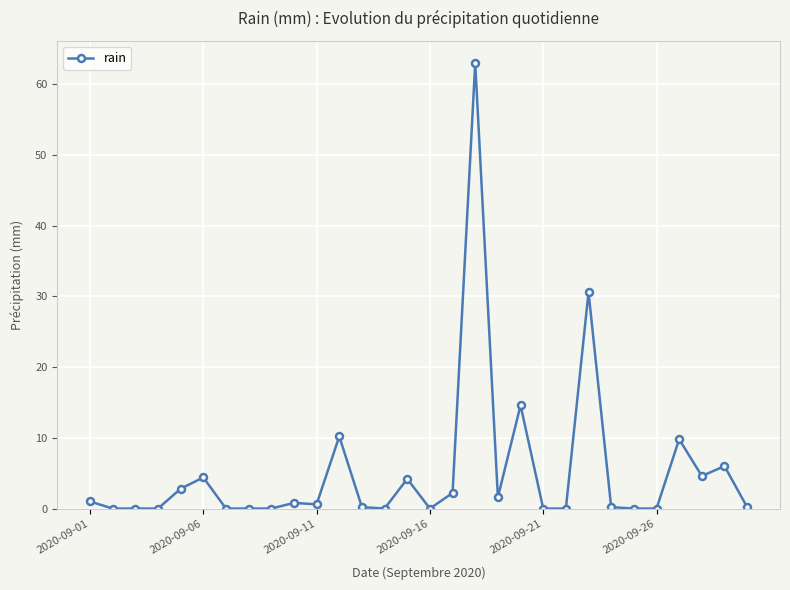

What is the greatest value displayed?

63.0